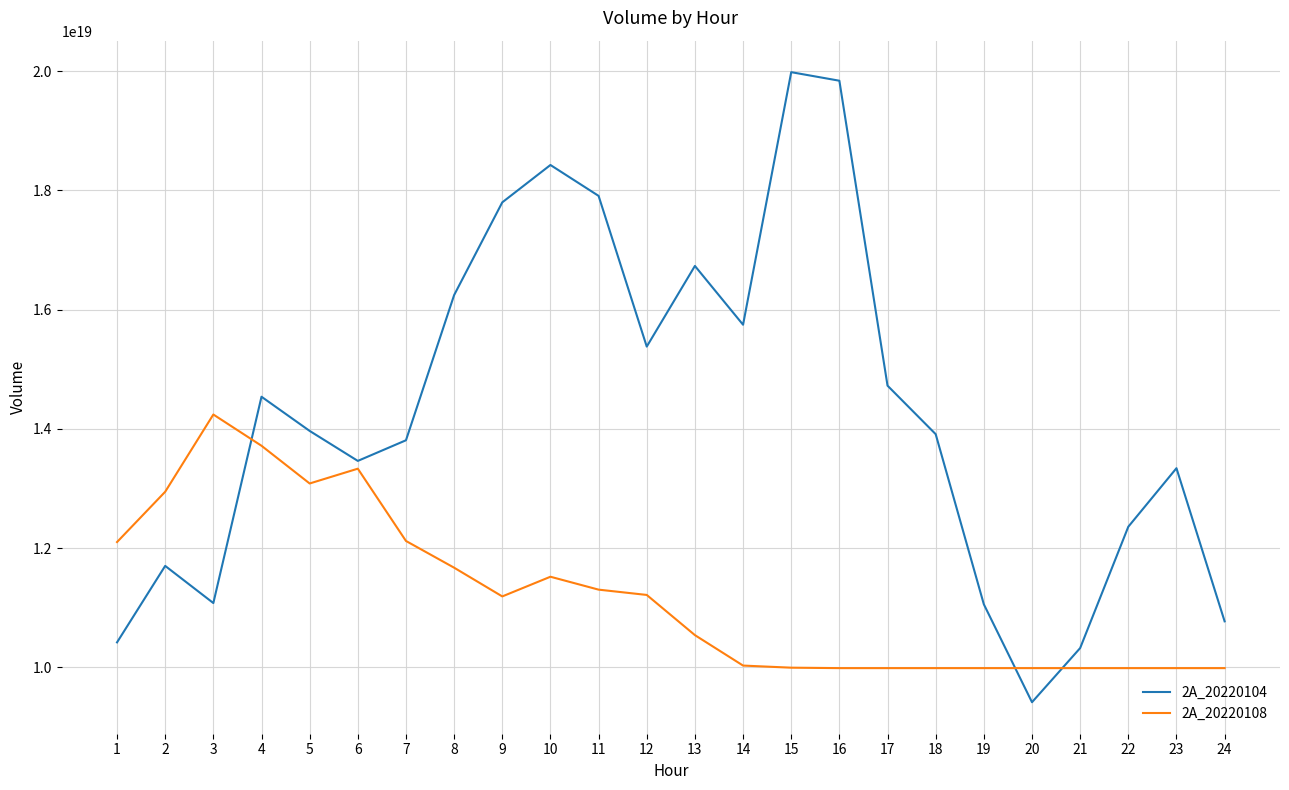

At which category does 2A_20220104 reach its first local peak?

2